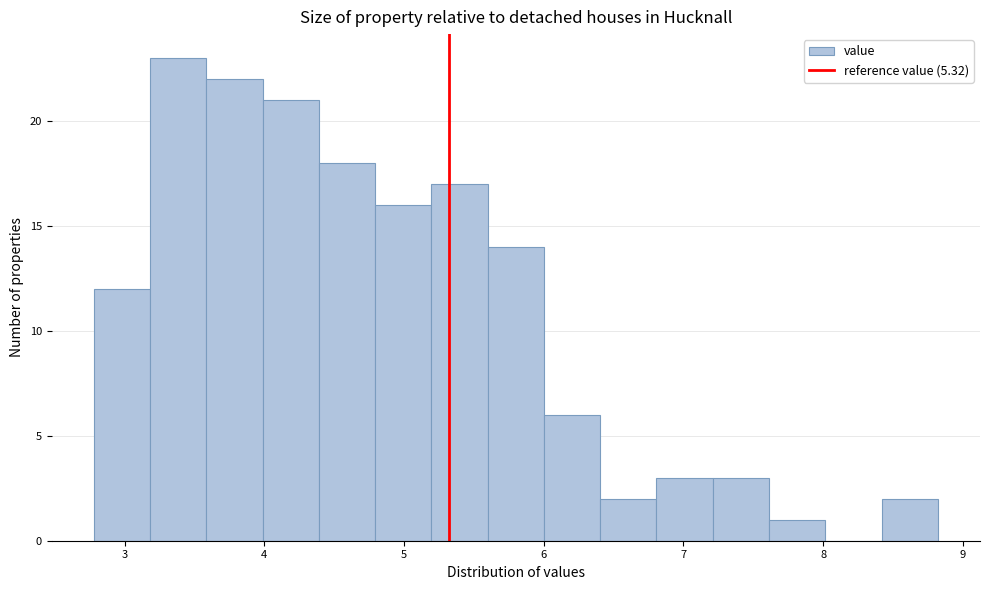

Reading left to right, transcribe this chart: for each bar, give the range it covers on the x-axis and its height. Neither the bar edges nor the heights are printed on the chart, so give them approximately, as read against the axes.

2.8 to 3.2: 12
3.2 to 3.6: 23
3.6 to 4.0: 22
4.0 to 4.4: 21
4.4 to 4.8: 18
4.8 to 5.2: 16
5.2 to 5.6: 17
5.6 to 6.0: 14
6.0 to 6.4: 6
6.4 to 6.8: 2
6.8 to 7.2: 3
7.2 to 7.6: 3
7.6 to 8.0: 1
8.0 to 8.4: 0
8.4 to 8.8: 2